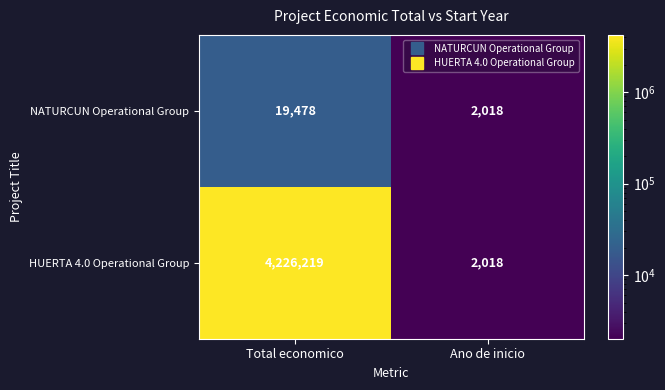

Reading left to right, what are all the values shown in this chart?

NATURCUN Operational Group: Total economico=19478	Ano de inicio=2018
HUERTA 4.0 Operational Group: Total economico=4226219	Ano de inicio=2018